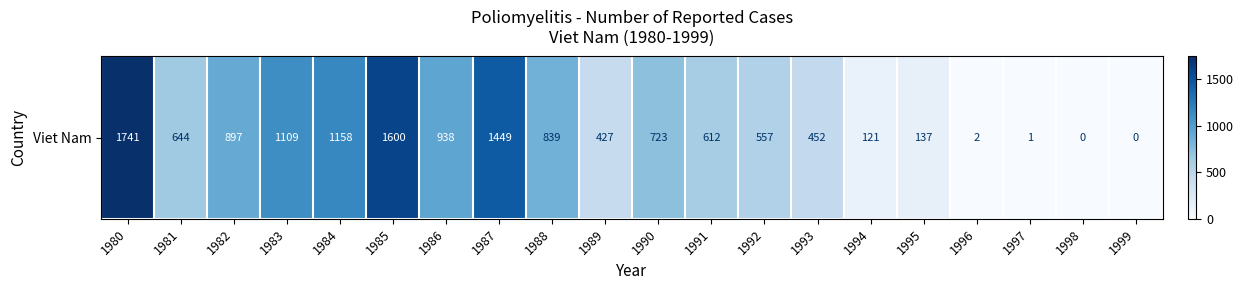

Which label corresponds to the smallest value in the chart?

1998